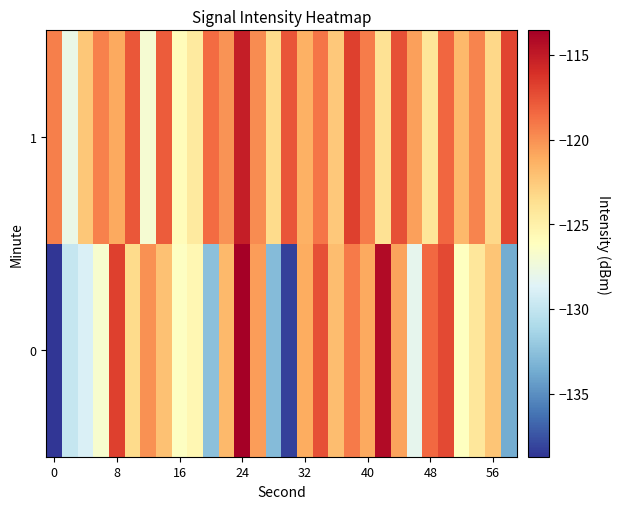

What is the minimum value shown in the chart?

-138.7